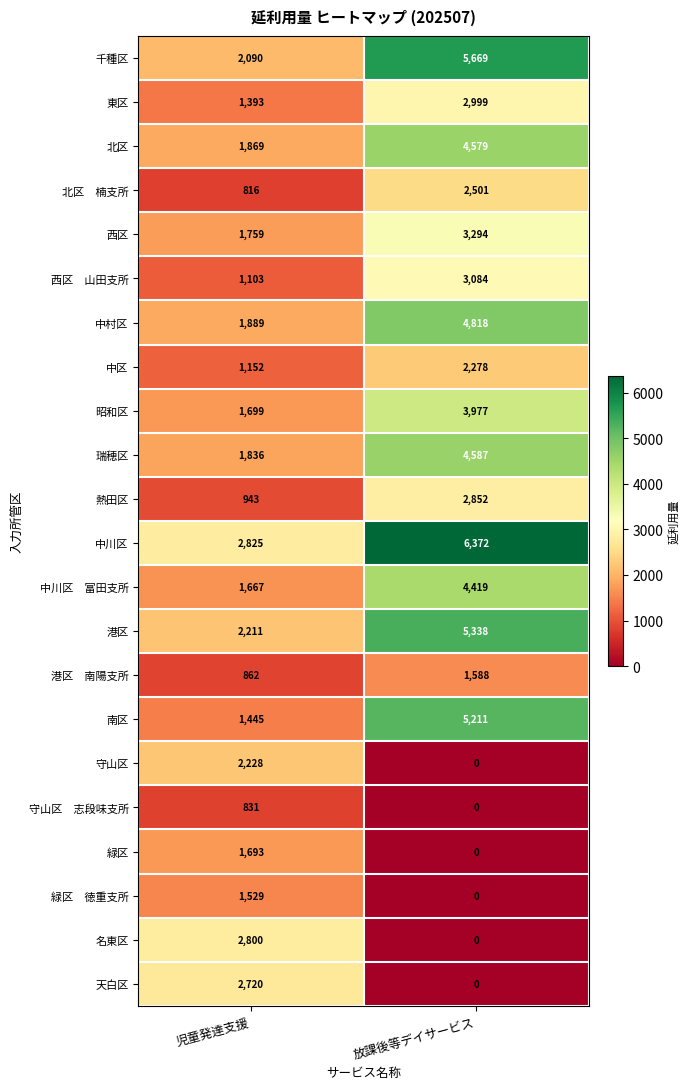

Which series has the largest range (max minus min)?

南区